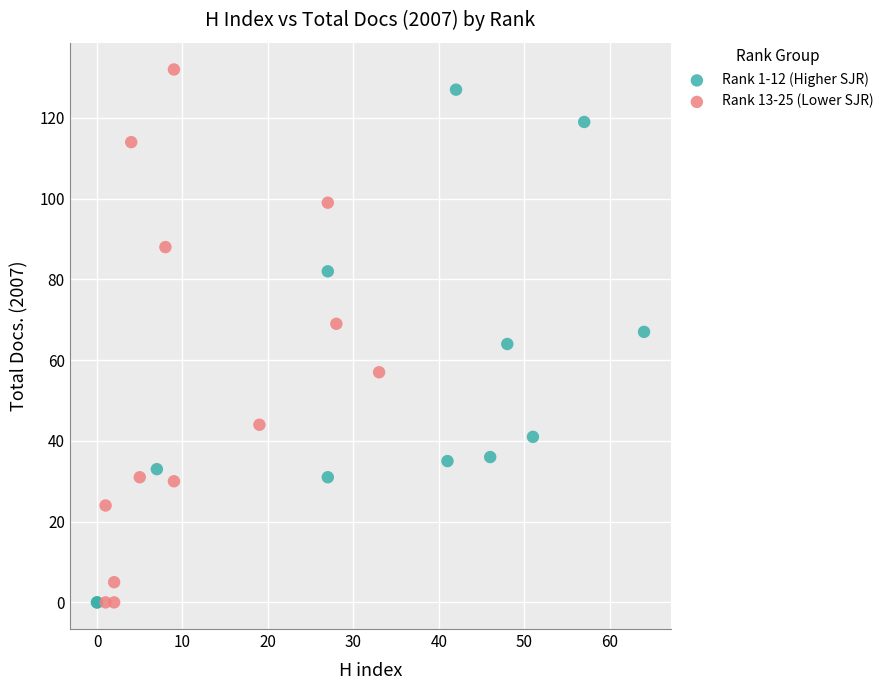

What are all the series names shown in the legend?

Rank 1-12 (Higher SJR), Rank 13-25 (Lower SJR)